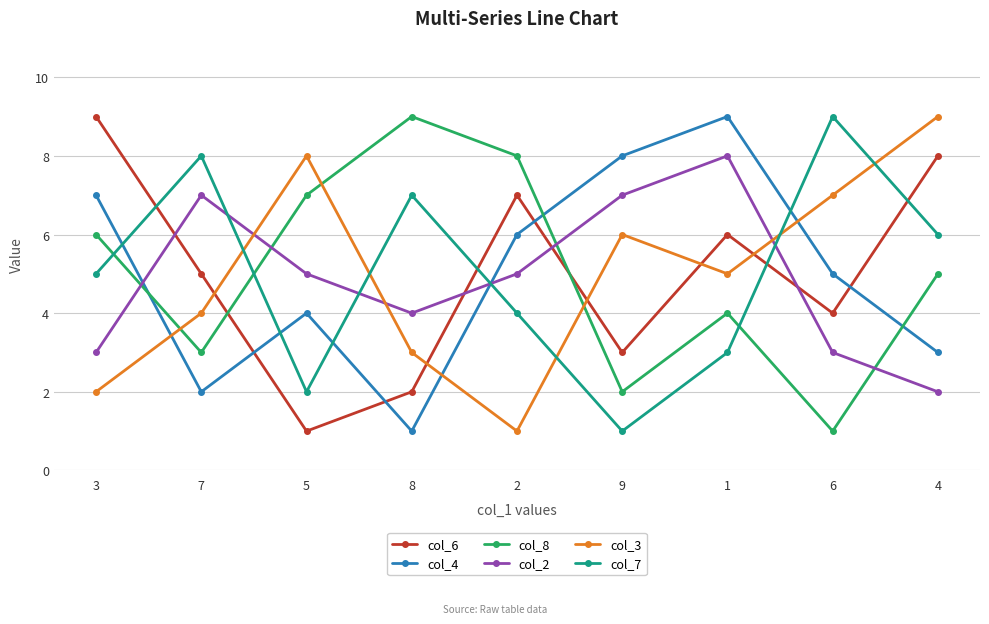

What are all the series names shown in the legend?

col_6, col_4, col_8, col_2, col_3, col_7